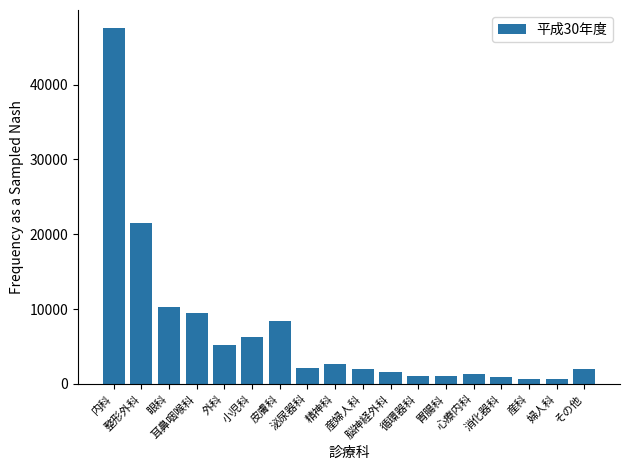

What is the minimum value shown in the chart?

618.3